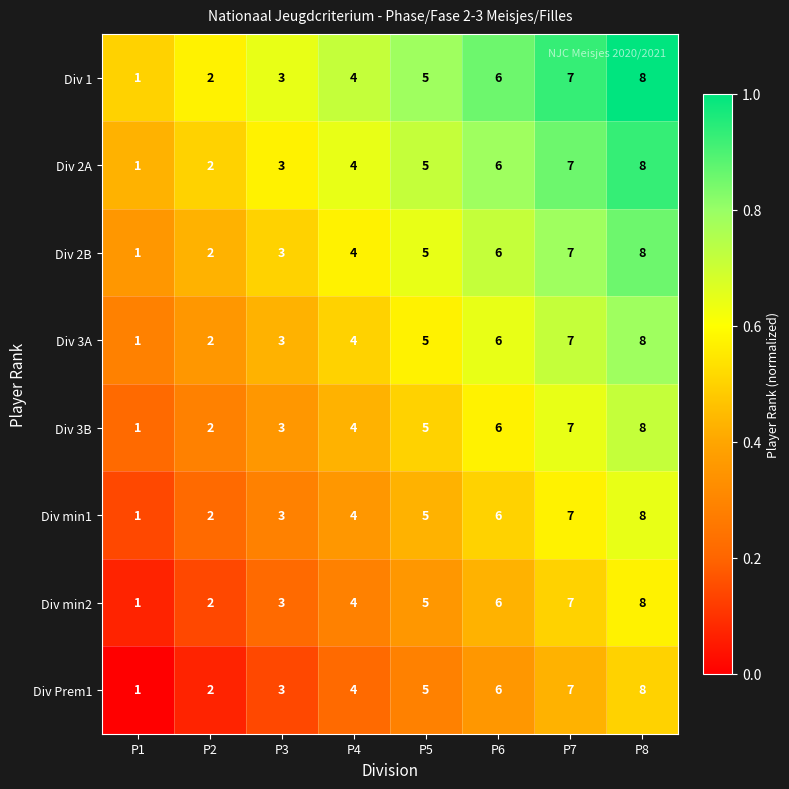

At which category is the sum across all series the highest?

P8